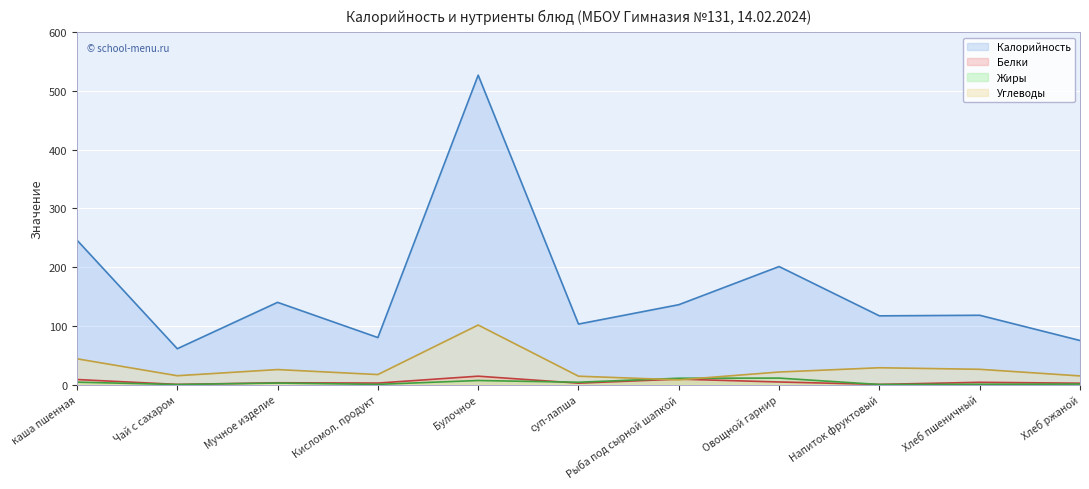

In Белки, how many points are lower than both neighbors (excluding endpoints)?

4